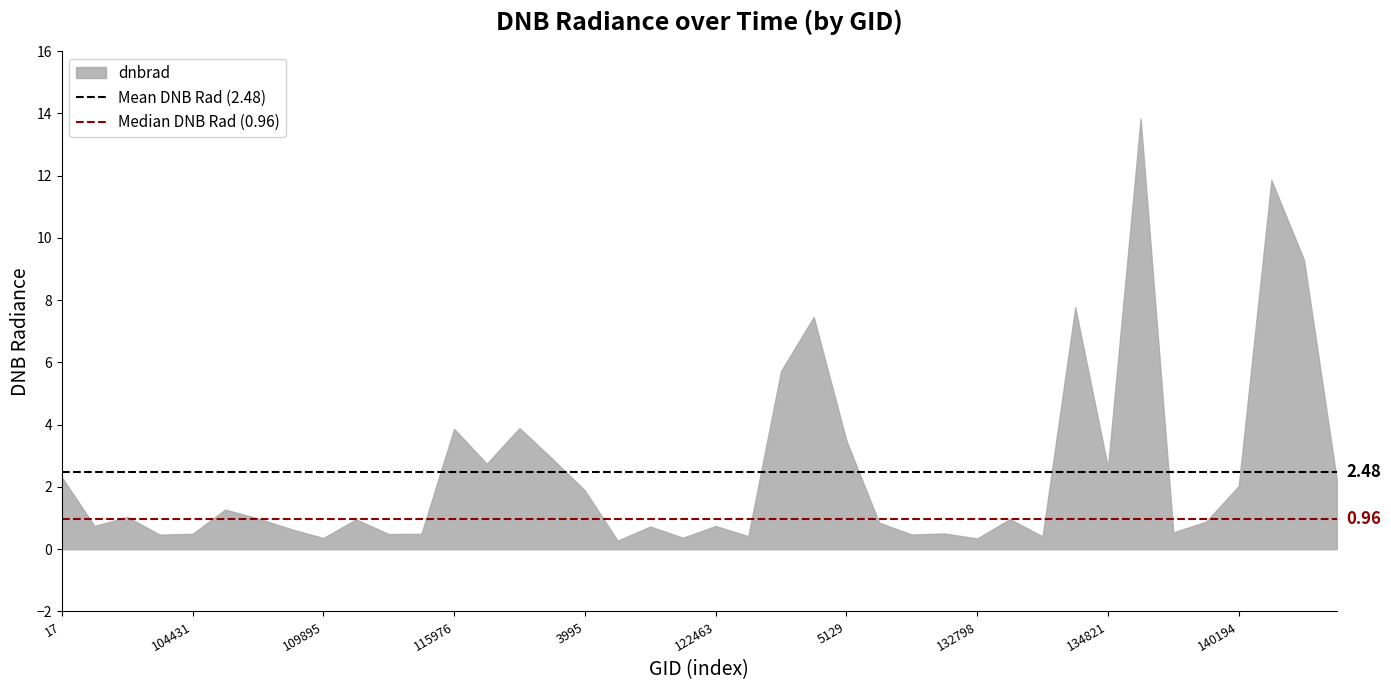

Which category has the highest value in the Mean DNB Rad (2.48) series?

17